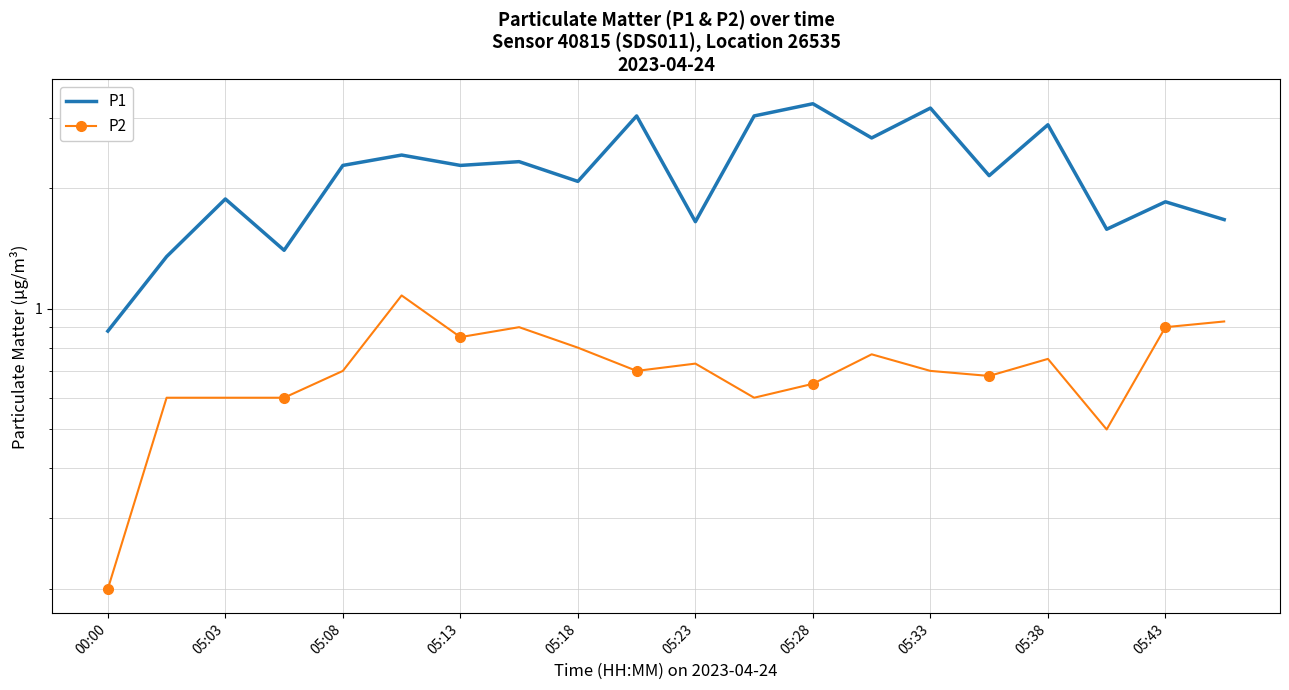

What is the difference between the P2 values at 18 and 05:23?

0.2